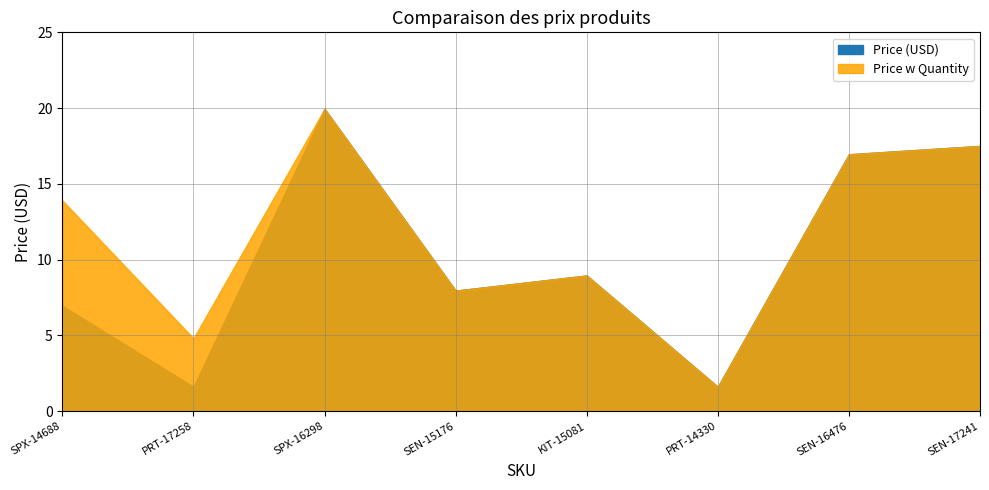

Read the Price w Quantity value at PRT-14330.

1.6